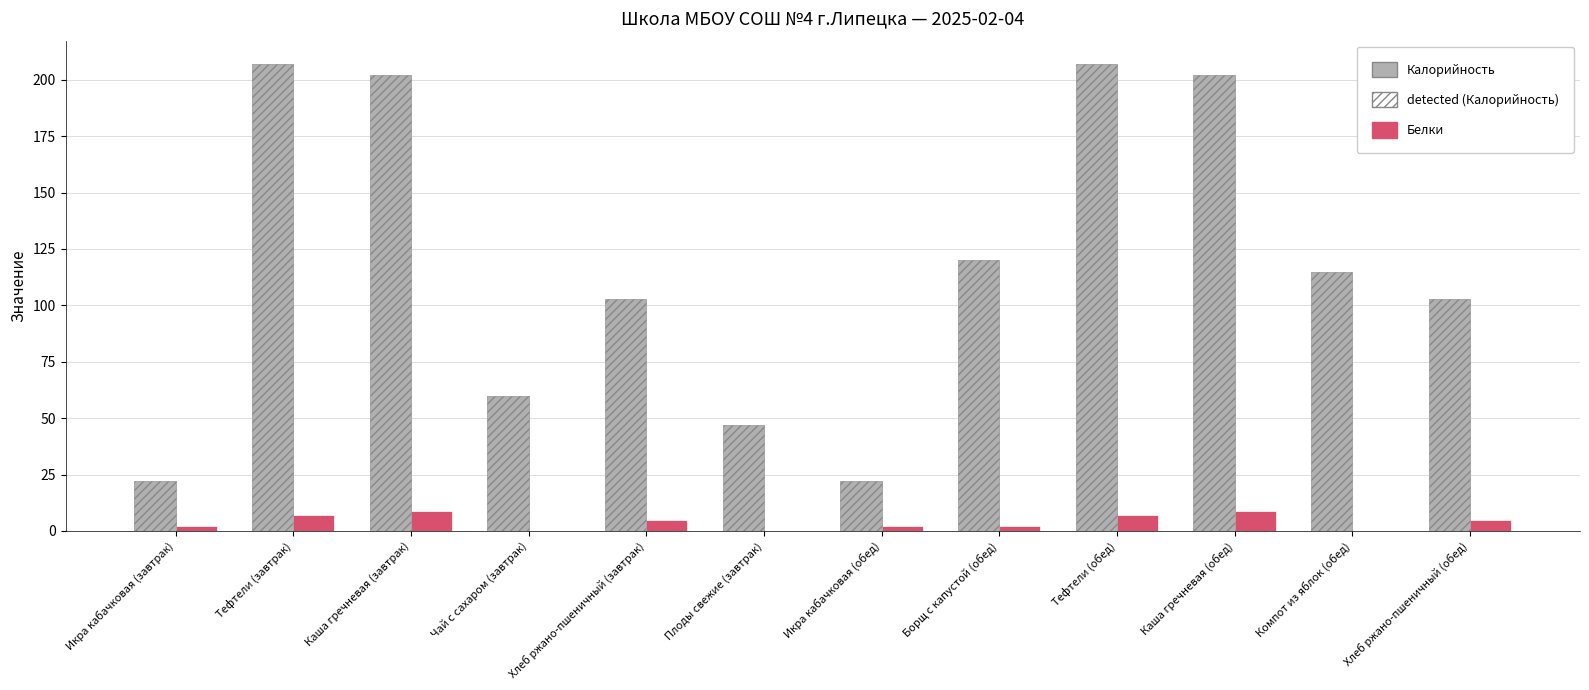

Reading left to right, transcribe all the data shown in this chart.

Калорийность: 22	207	202	60	103	47	22	120	207	202	115	103
Белки: 2	7	9	0	5	0	2	2	7	9	0	5